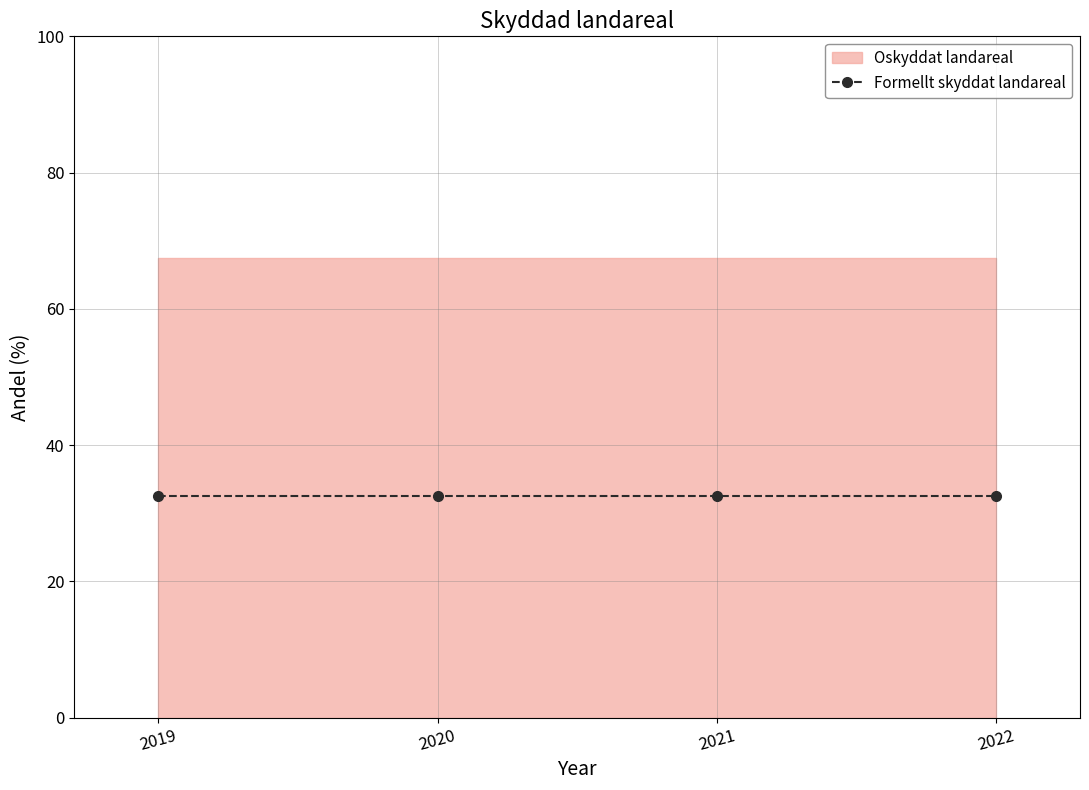

True or false: Oskyddat landareal and Formellt skyddat landareal intersect in this chart.

False